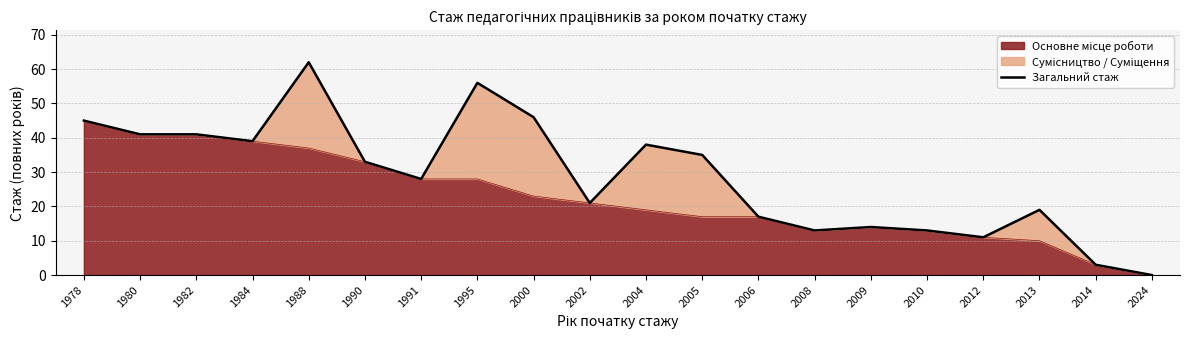

How many points are lower than both their immediate neighbors (excluding endpoints)?

5